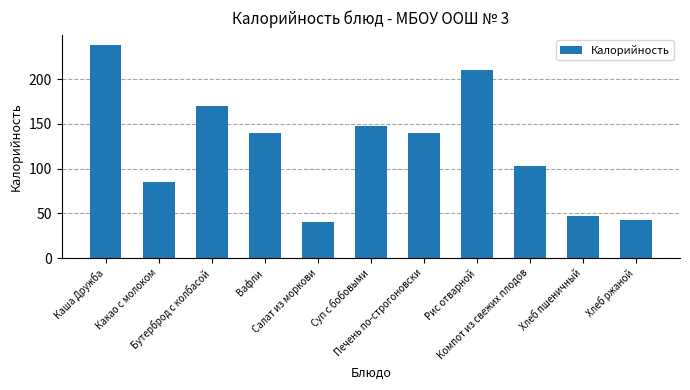

What is the difference between the values at Какао с молоком and Печень по-строгоновски?

54.6